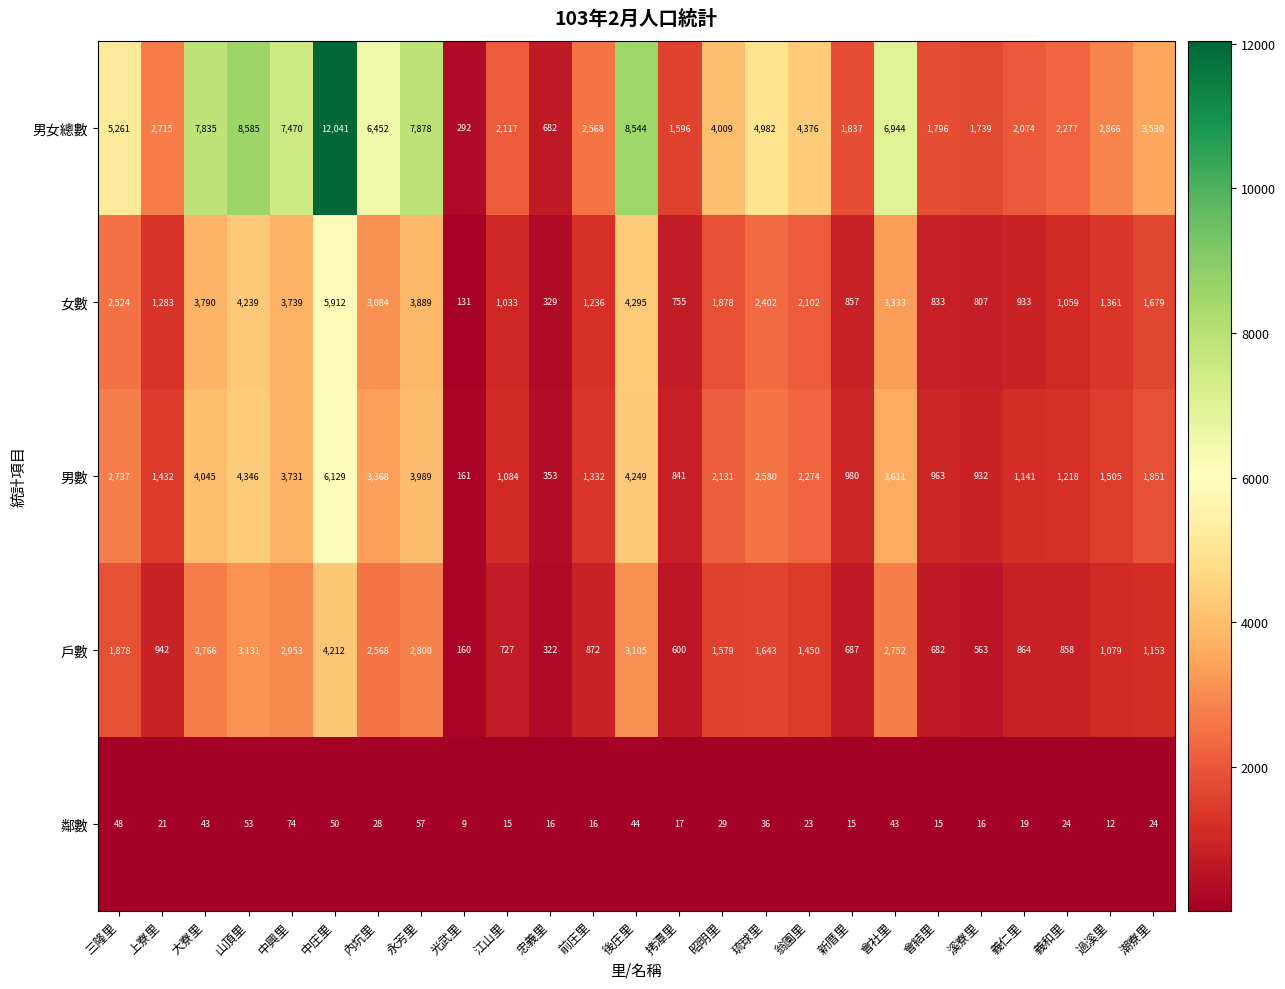

Rank the series by their maximum value, from highest to lowest.

男女總數, 男數, 女數, 戶數, 鄰數